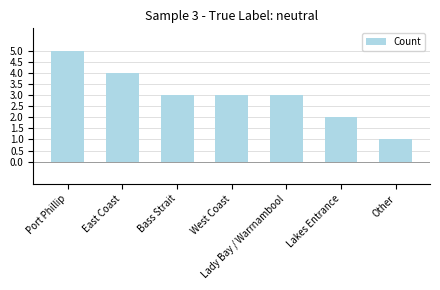

Which has a higher value, Lakes Entrance or Lady Bay / Warrnambool?

Lady Bay / Warrnambool